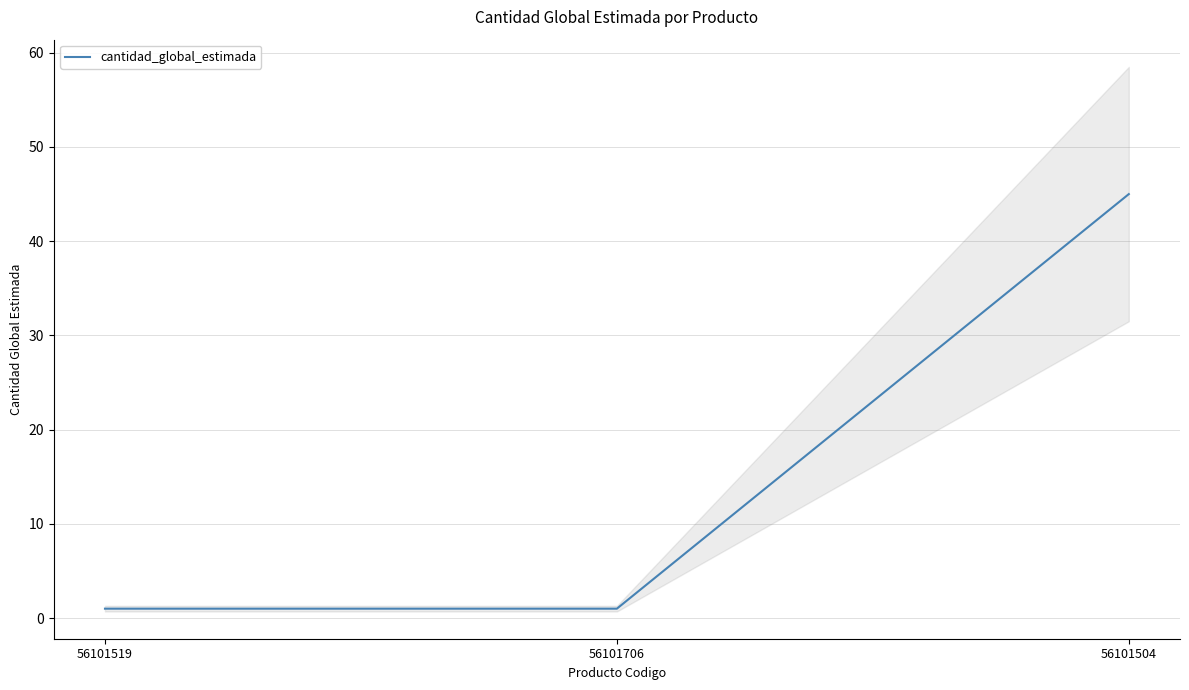

How many data points does each series have?

3